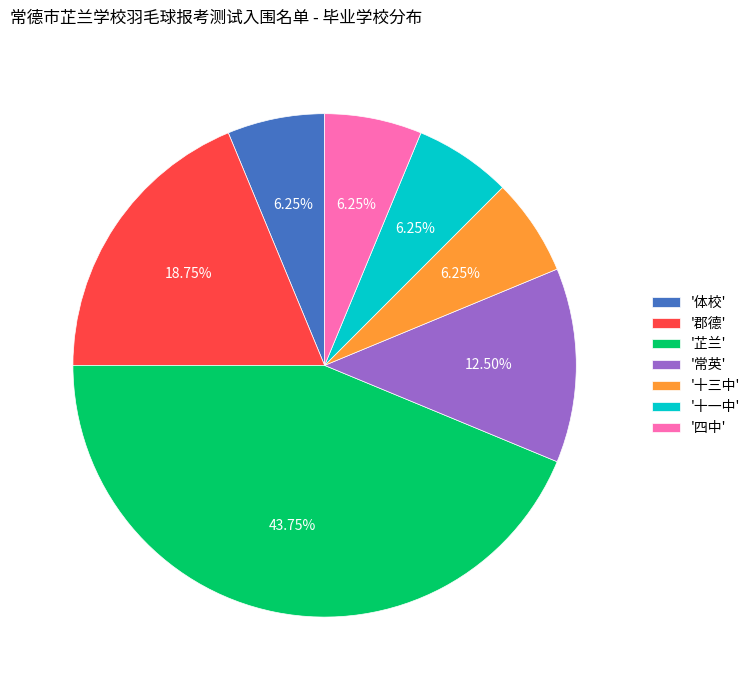

Do '郡德' and '四中' together represent more than half of the pie?

No